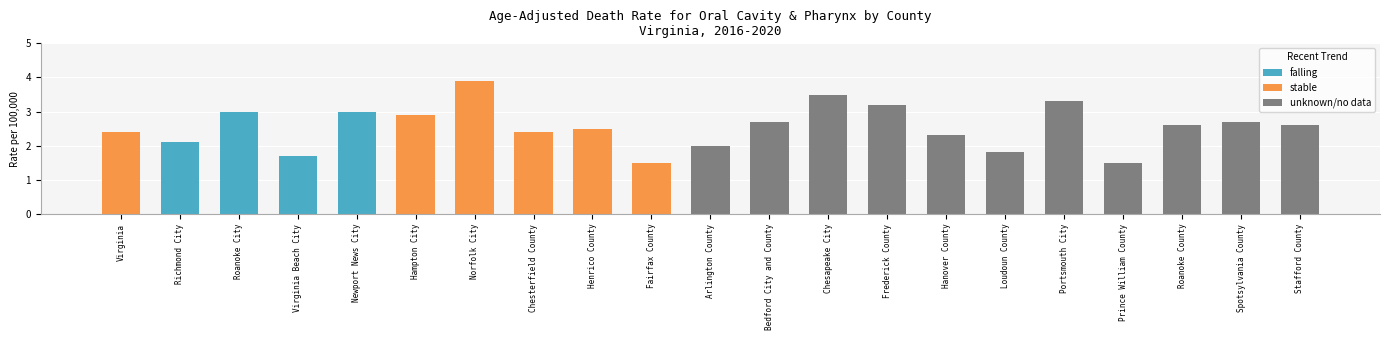

What is the sum of the values at Virginia Beach City and Richmond City?

3.8